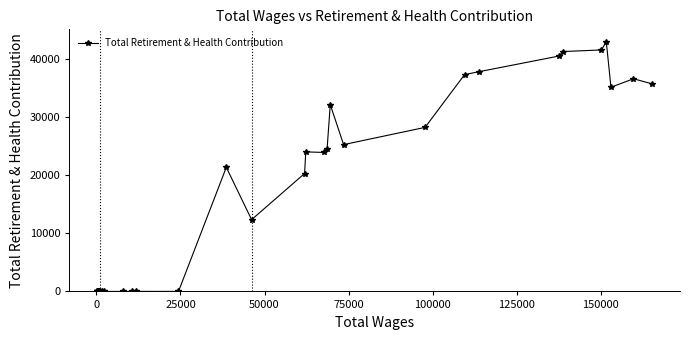

True or false: there are more than 0 points higher than both neighbors.

True